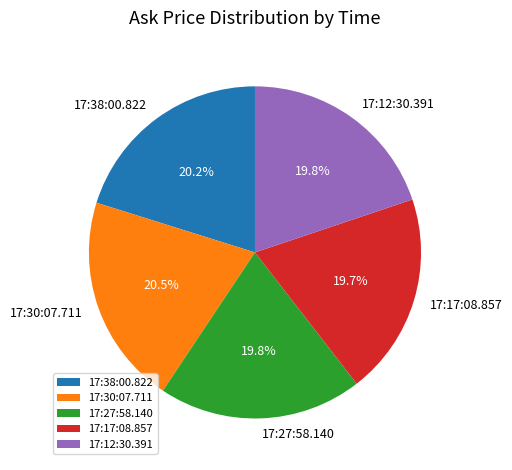

How many segments does this pie chart have?

5